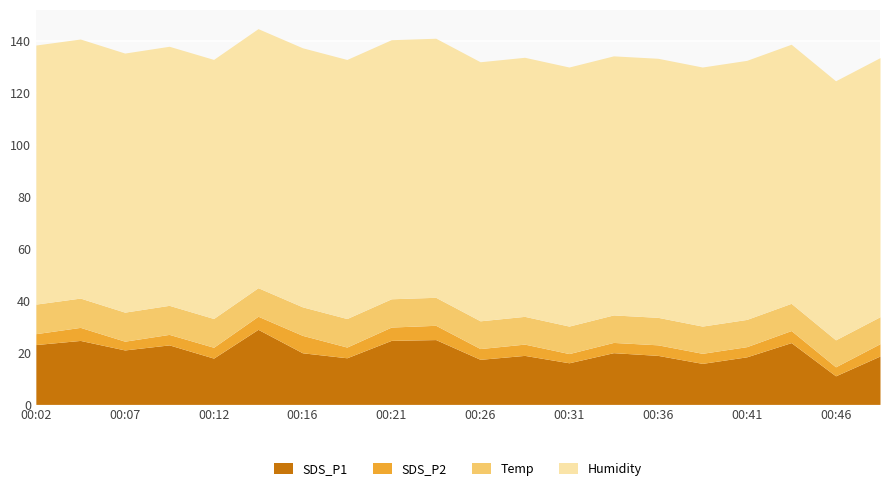

Which has a higher value, 00:12 or 00:19?

00:19